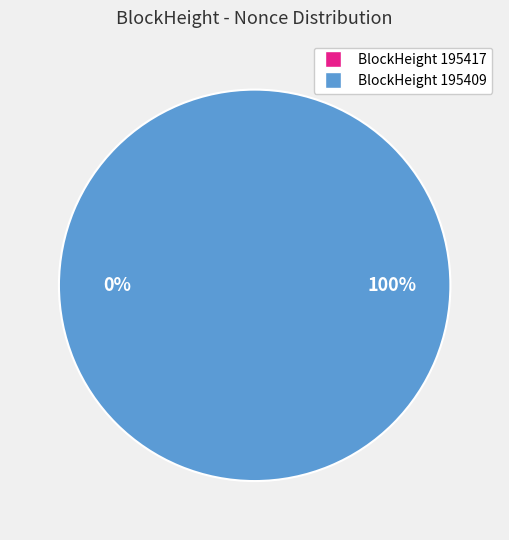

Which has a higher value, 195409 or 195417?

195409